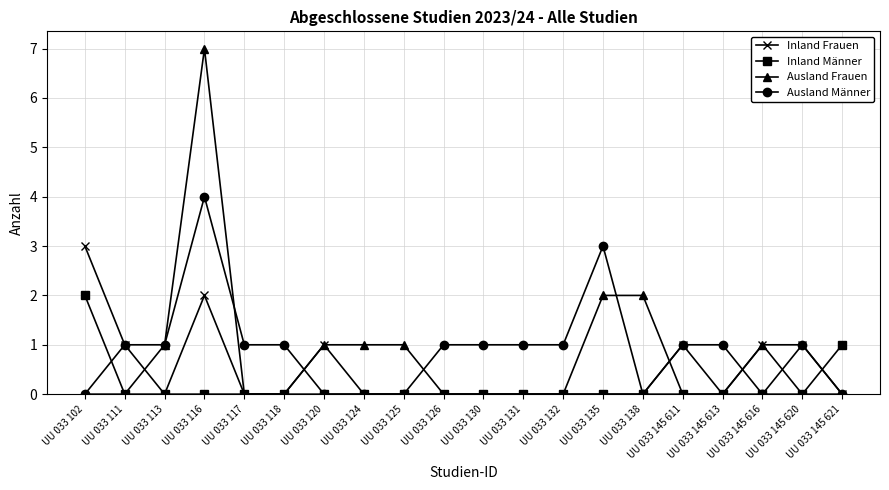

Which category has the highest value across all series?

UU 033 116